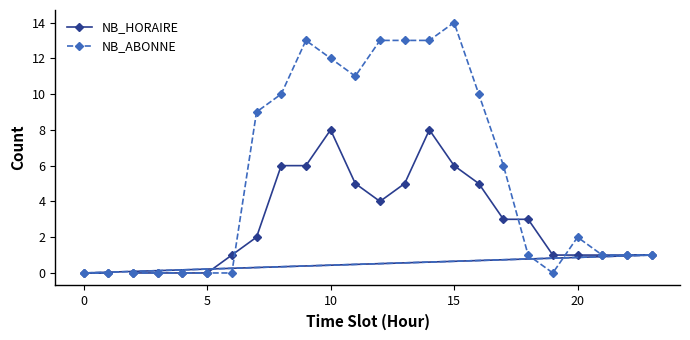

What is the sum of all NB_ABONNE values?

130